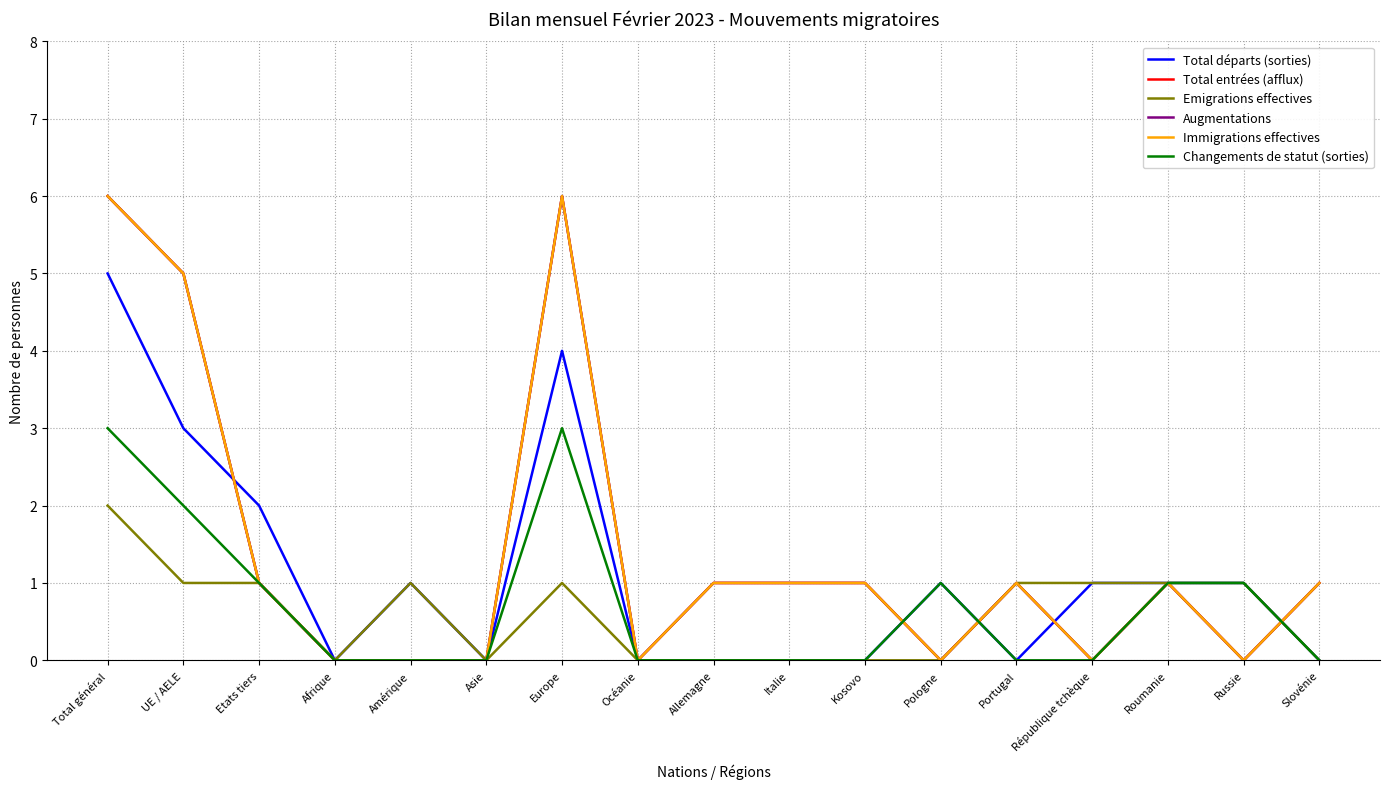

What are all the series names shown in the legend?

Total départs (sorties), Total entrées (afflux), Emigrations effectives, Augmentations, Immigrations effectives, Changements de statut (sorties)